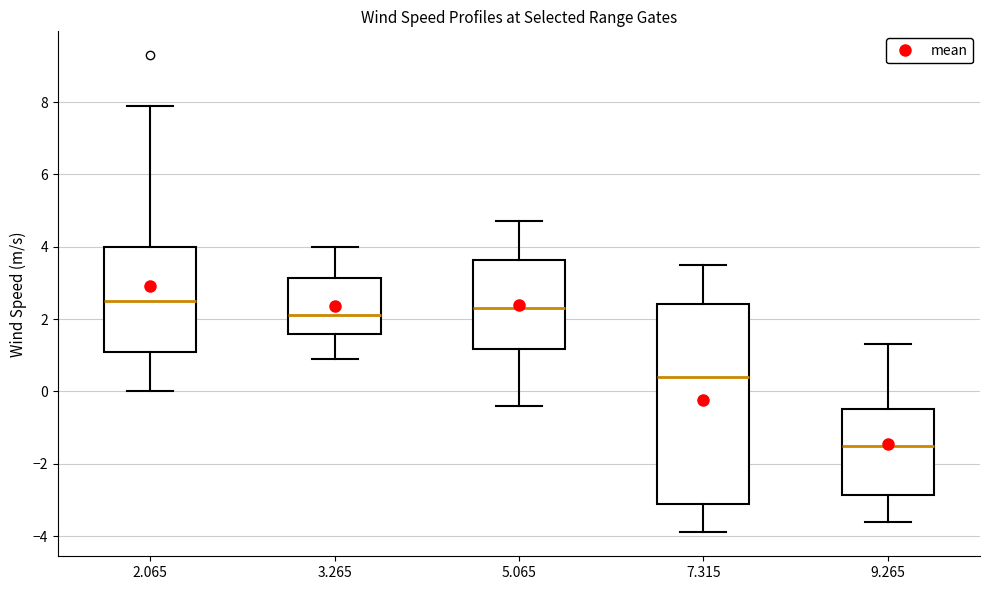

Where does the upper whisker of the box at x = 7.315 end on the y-axis? The values are not printed on the chart, so give them approximately, as read against the axis.

3.6